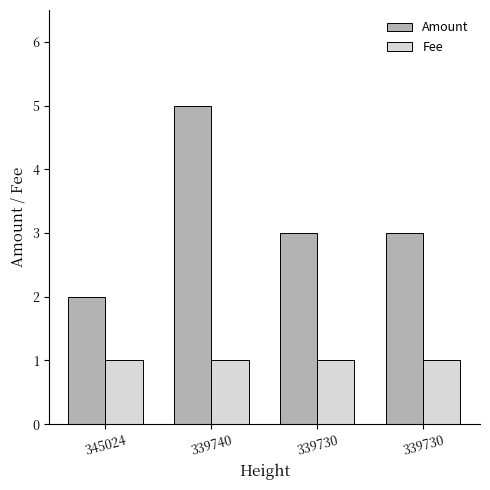

What are all the series names shown in the legend?

Amount, Fee